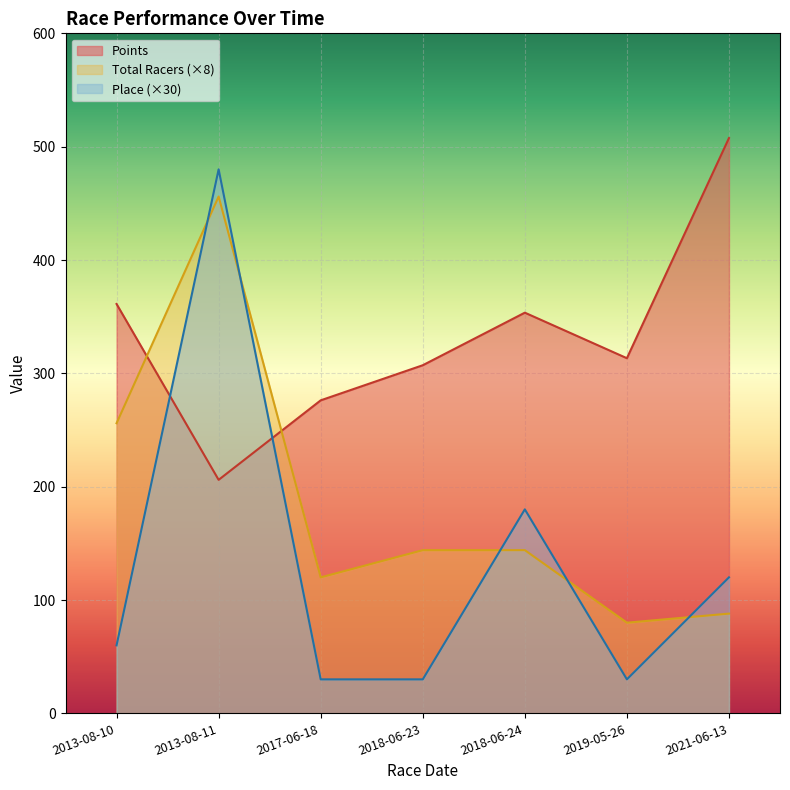

What is the difference between the highest and lowest values at 2018-06-23?

277.2